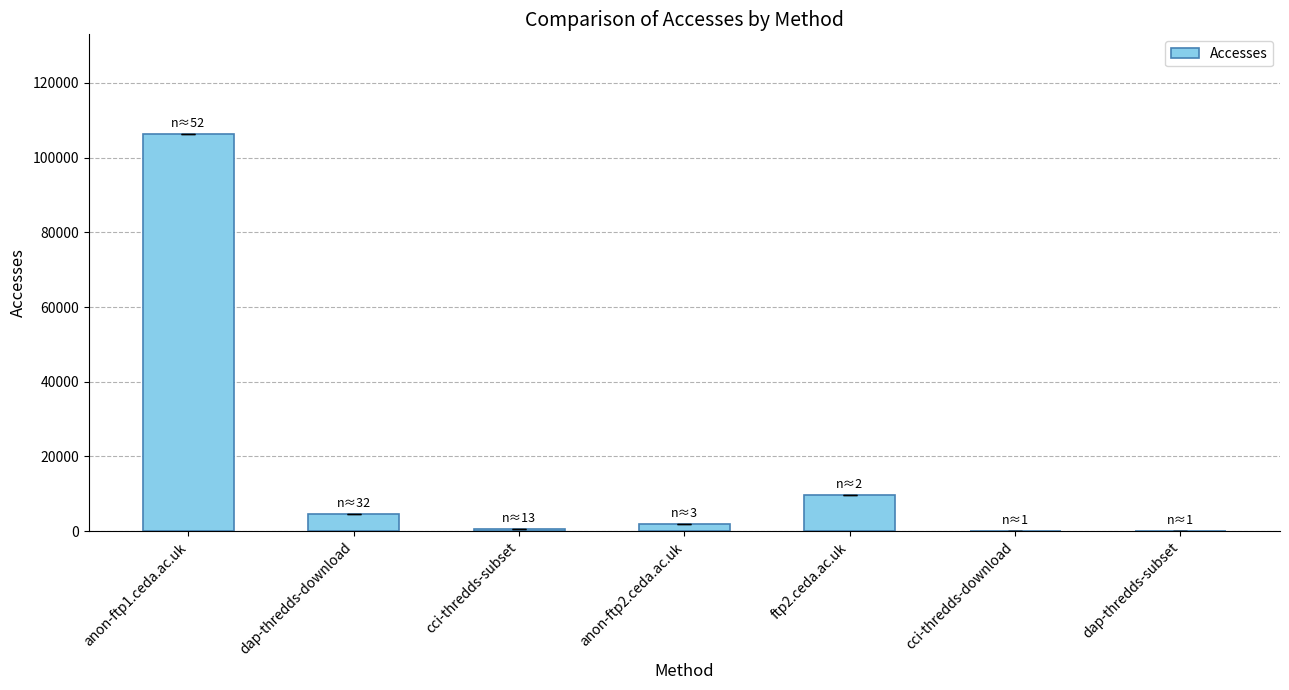

What is the change in value from dap-thredds-download to ftp2.ceda.ac.uk?

+5120